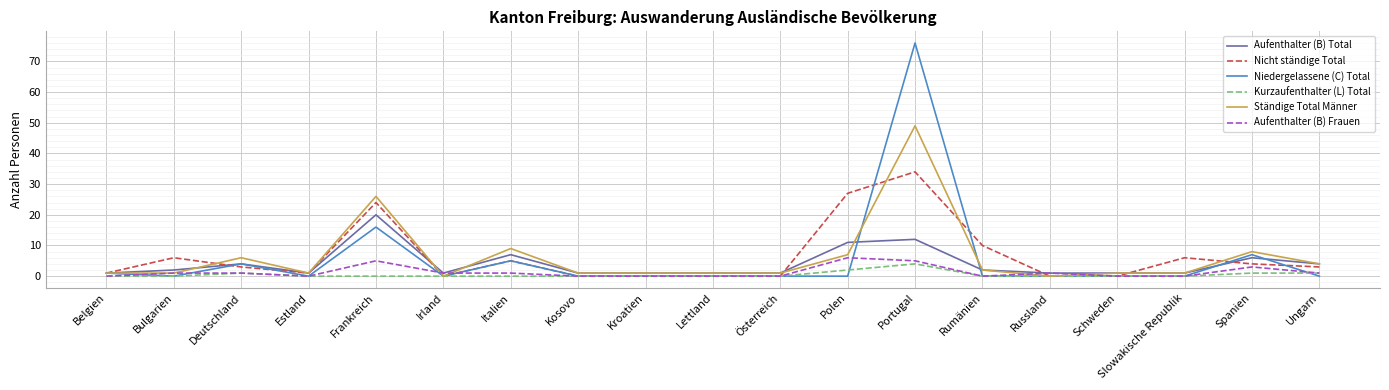

Reading left to right, list all the values displayed in this chart.

Aufenthalter (B) Total: Belgien=1	Bulgarien=2	Deutschland=4	Estland=1	Frankreich=20	Irland=1	Italien=7	Kosovo=1	Kroatien=1	Lettland=1	Österreich=1	Polen=11	Portugal=12	Rumänien=2	Russland=1	Schweden=1	Slowakische Republik=1	Spanien=6	Ungarn=4
Nicht ständige Total: Belgien=1	Bulgarien=6	Deutschland=3	Estland=1	Frankreich=24	Irland=0	Italien=5	Kosovo=0	Kroatien=0	Lettland=0	Österreich=0	Polen=27	Portugal=34	Rumänien=10	Russland=0	Schweden=0	Slowakische Republik=6	Spanien=4	Ungarn=3
Niedergelassene (C) Total: Belgien=1	Bulgarien=0	Deutschland=4	Estland=0	Frankreich=16	Irland=0	Italien=5	Kosovo=0	Kroatien=0	Lettland=0	Österreich=0	Polen=0	Portugal=76	Rumänien=0	Russland=0	Schweden=0	Slowakische Republik=0	Spanien=7	Ungarn=0
Kurzaufenthalter (L) Total: Belgien=0	Bulgarien=0	Deutschland=1	Estland=0	Frankreich=0	Irland=0	Italien=0	Kosovo=0	Kroatien=0	Lettland=0	Österreich=0	Polen=2	Portugal=4	Rumänien=0	Russland=0	Schweden=0	Slowakische Republik=0	Spanien=1	Ungarn=1
Ständige Total Männer: Belgien=1	Bulgarien=1	Deutschland=6	Estland=1	Frankreich=26	Irland=0	Italien=9	Kosovo=1	Kroatien=1	Lettland=1	Österreich=1	Polen=7	Portugal=49	Rumänien=2	Russland=0	Schweden=1	Slowakische Republik=1	Spanien=8	Ungarn=4
Aufenthalter (B) Frauen: Belgien=0	Bulgarien=1	Deutschland=1	Estland=0	Frankreich=5	Irland=1	Italien=1	Kosovo=0	Kroatien=0	Lettland=0	Österreich=0	Polen=6	Portugal=5	Rumänien=0	Russland=1	Schweden=0	Slowakische Republik=0	Spanien=3	Ungarn=1